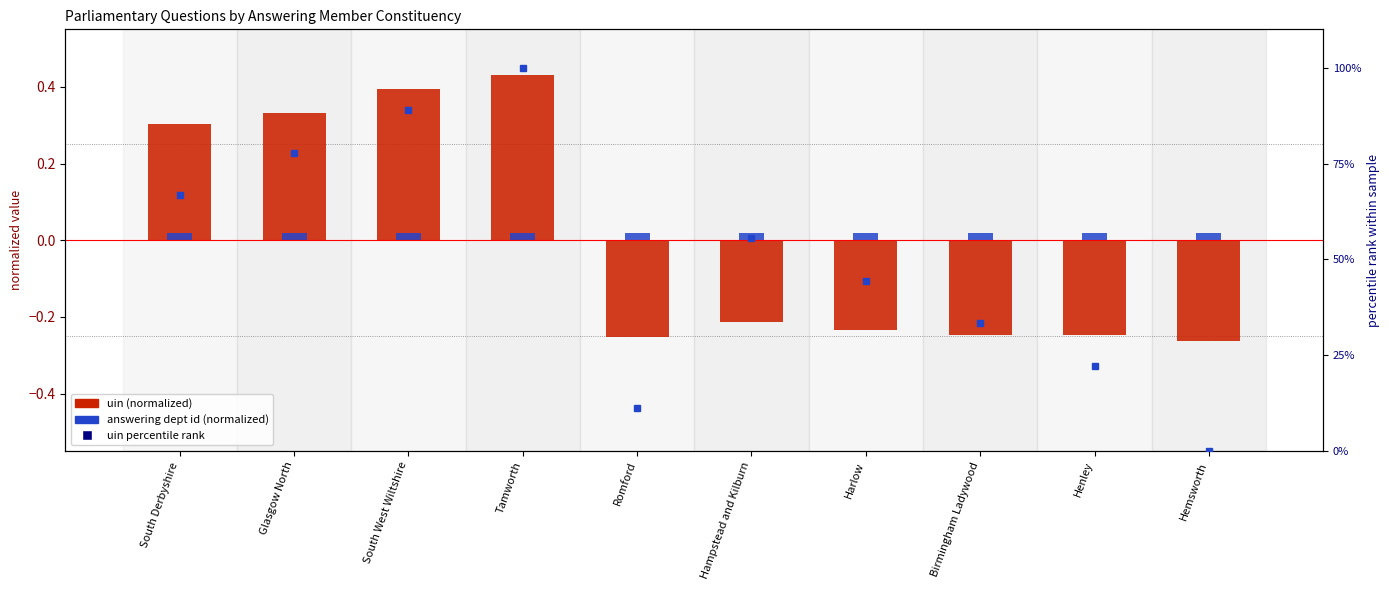

How many positive values does the uin (normalized) series have?

4